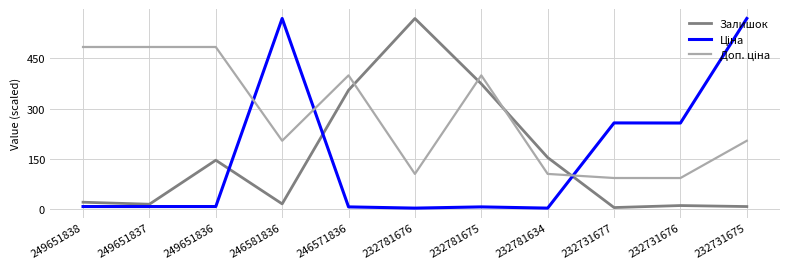

Does the chart have visible grid lines?

Yes